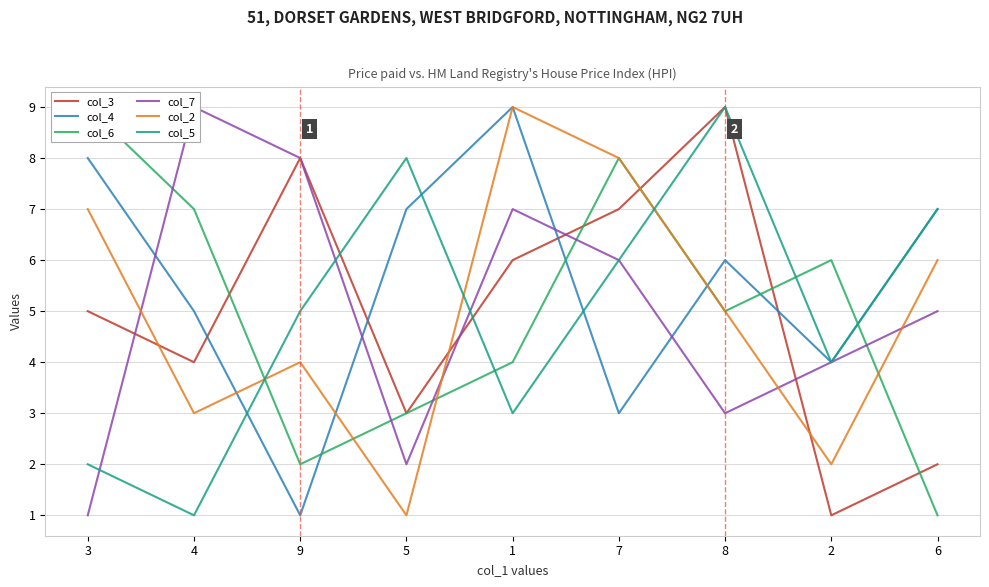

True or false: col_4 has a value of 2 at 7.

False